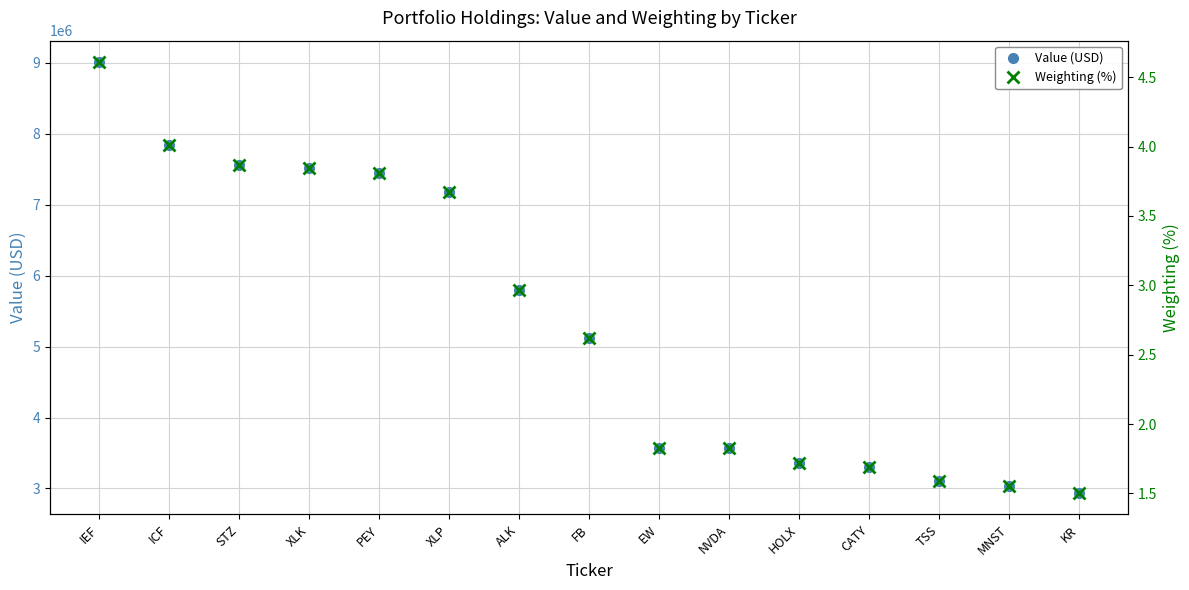

Does the chart have visible grid lines?

Yes